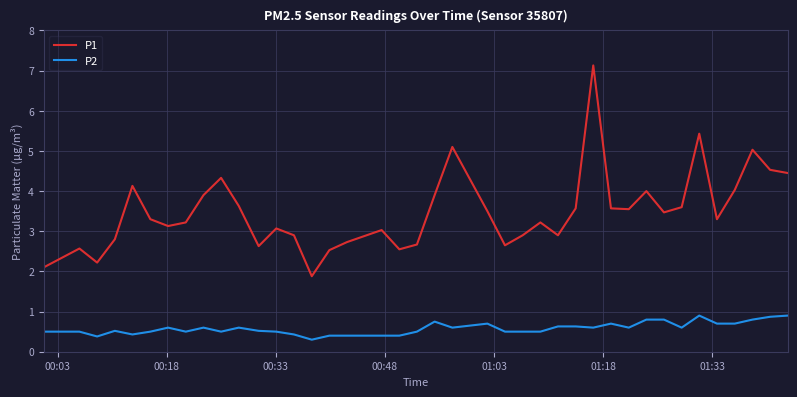

Rank the series by their maximum value, from lowest to highest.

P2, P1